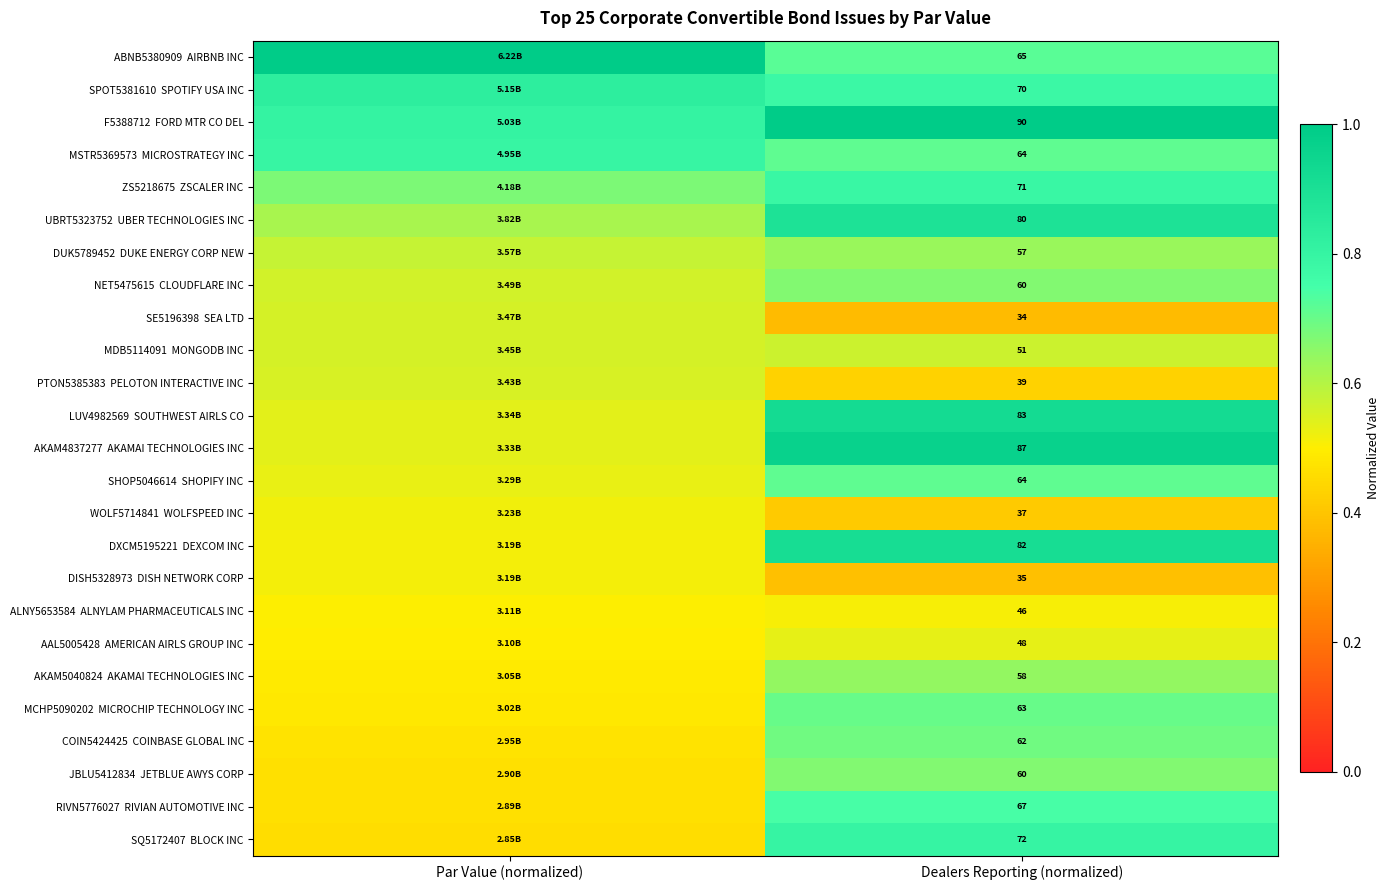

How many NET5475615 CLOUDFLARE INC values are between 0 and 1?

2